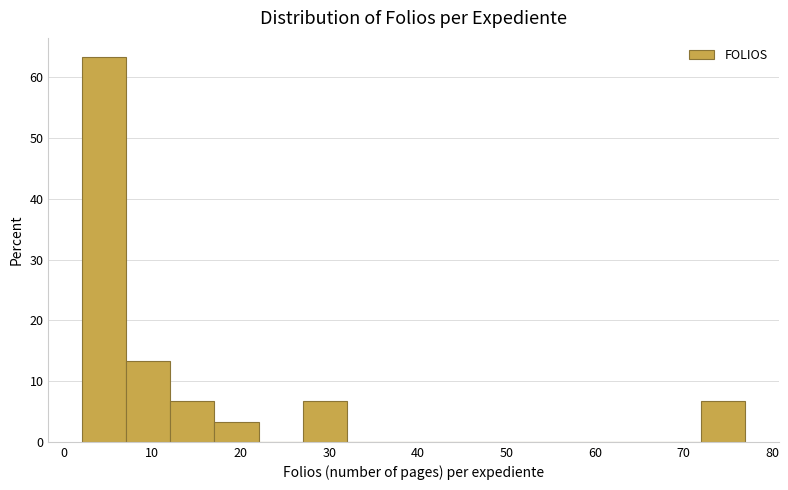

Reading left to right, transcribe this chart: for each bar, give the range it covers on the x-axis and its height. The values are not printed on the chart, so give them approximately, as read against the axis.

2 to 7: 63
7 to 12: 13
12 to 17: 7
17 to 22: 3
22 to 27: 0
27 to 32: 7
32 to 37: 0
37 to 42: 0
42 to 47: 0
47 to 52: 0
52 to 57: 0
57 to 62: 0
62 to 67: 0
67 to 72: 0
72 to 77: 7